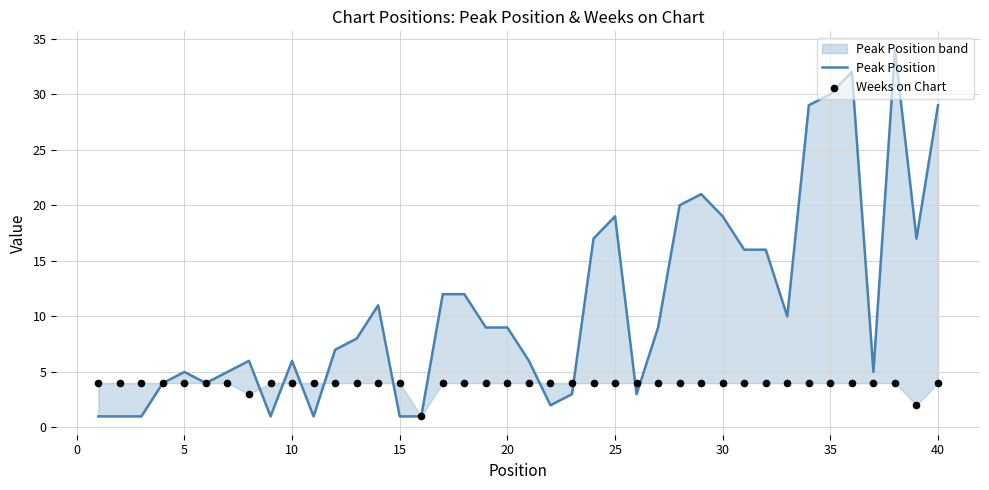

At how many categories does at least one series exceed 22?

5